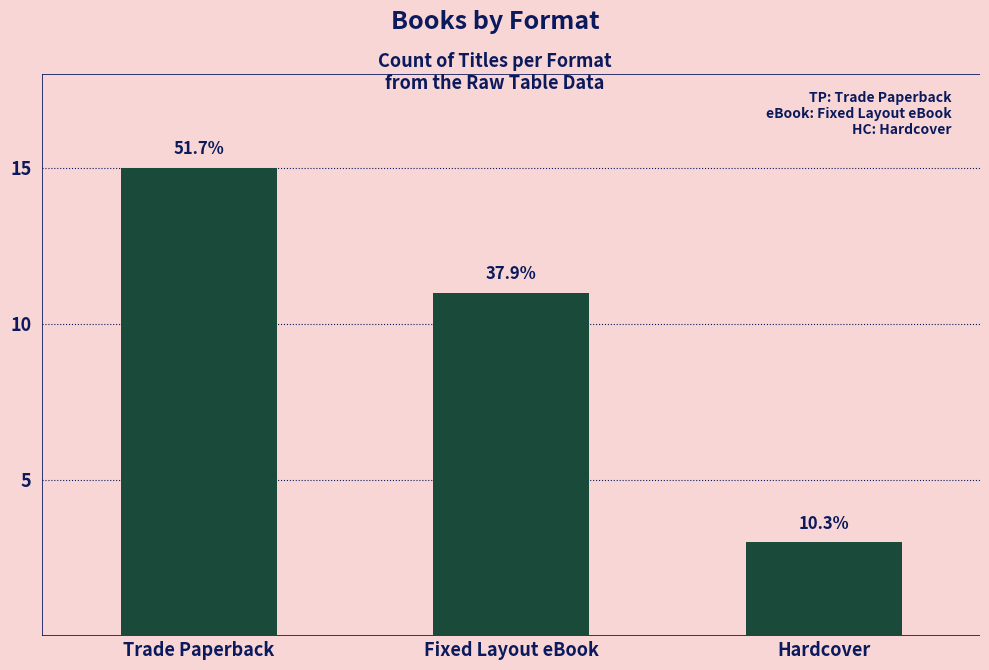

At which category does the chart reach its minimum across all series?

Hardcover